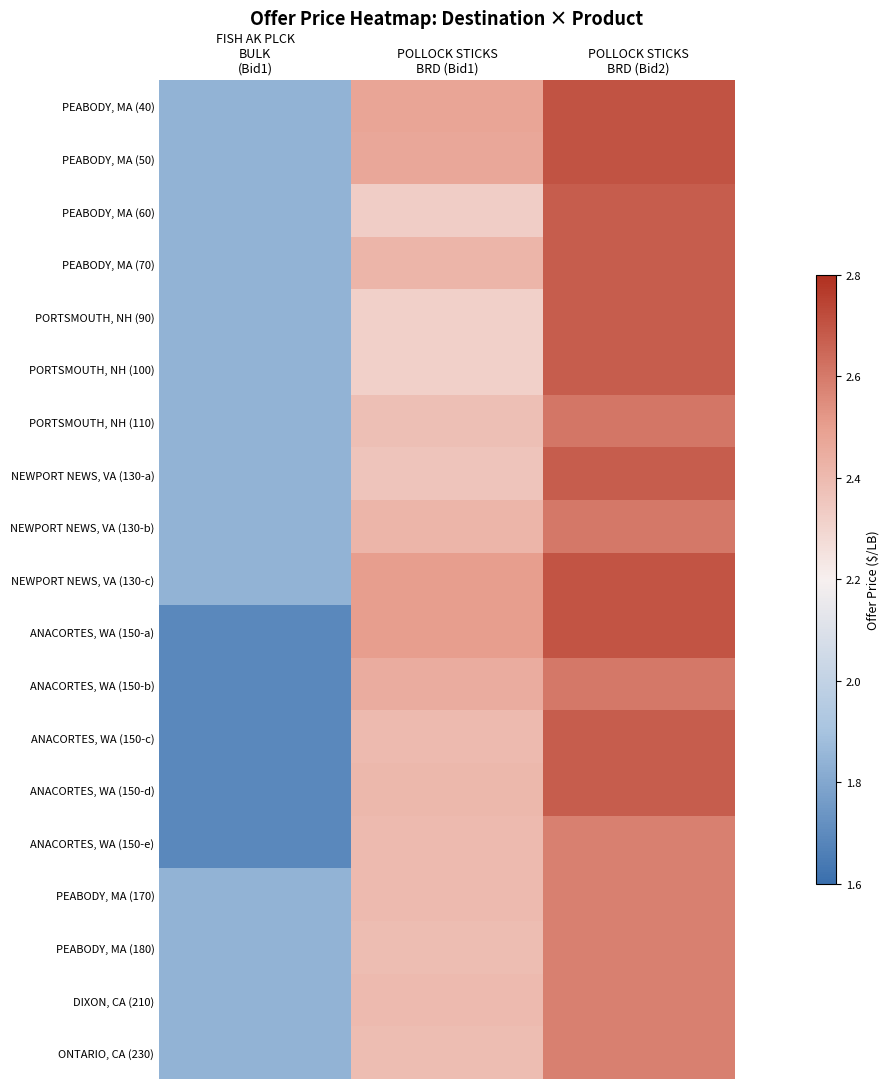

Count the number of categories in the chart.

3